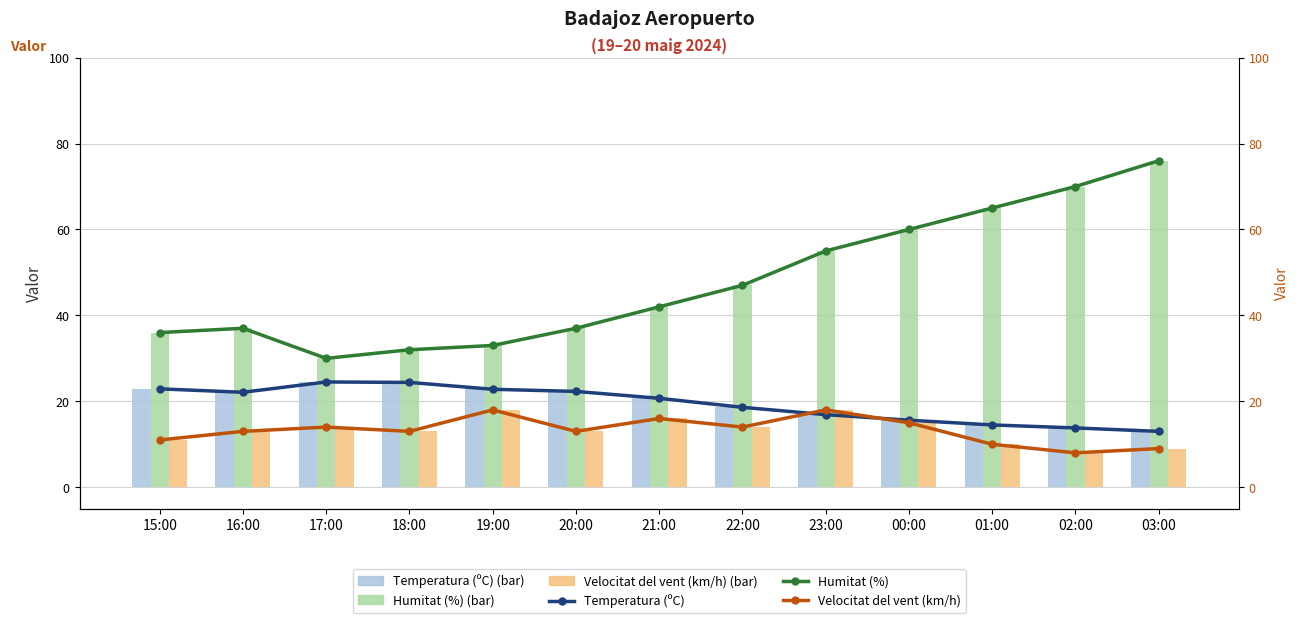

The Humitat (%) (bar) series shows 55.2 at 18:00. True or false?

False